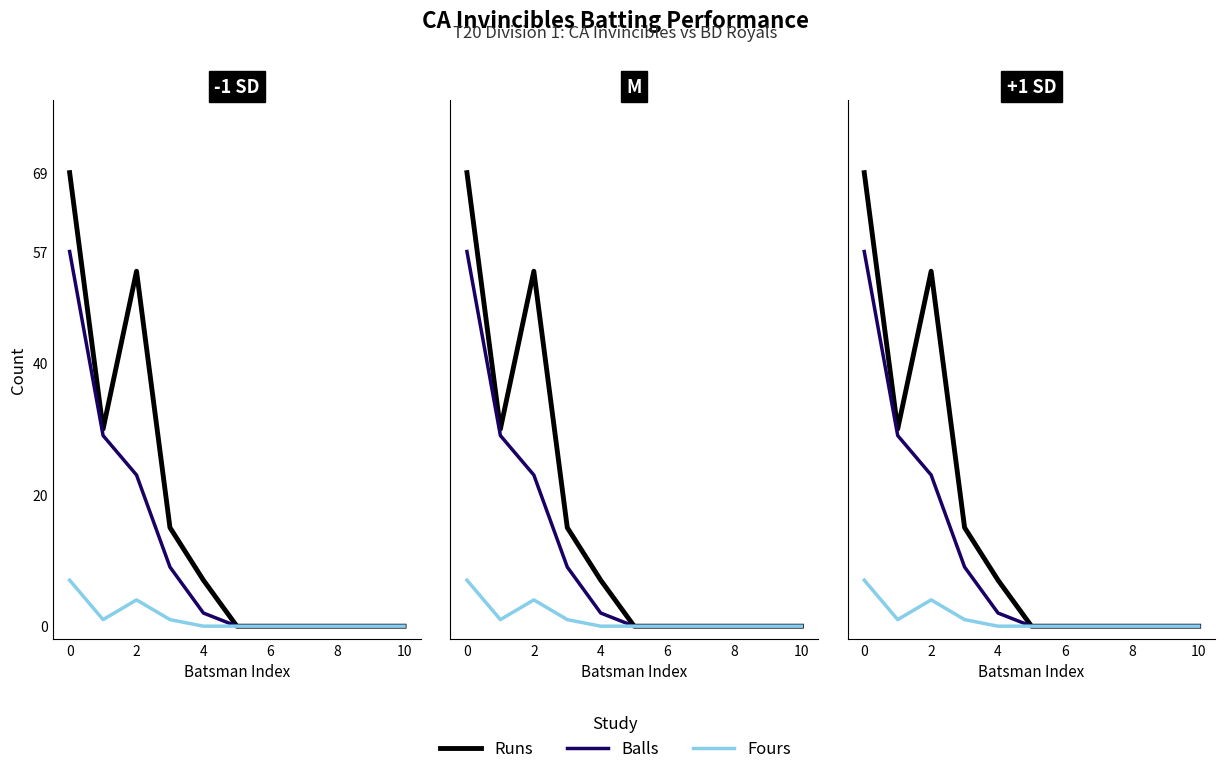

Which has a higher value, 10 or 6?

10